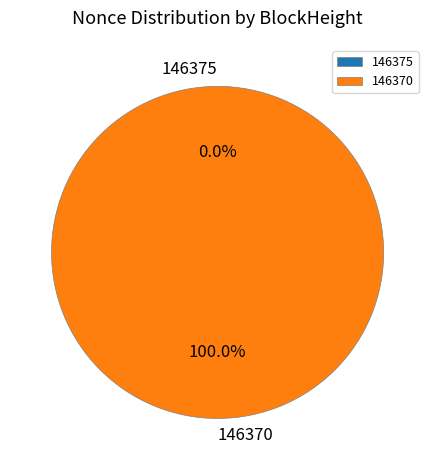

What percentage is the 146370 slice, to the nearest percent?

100%